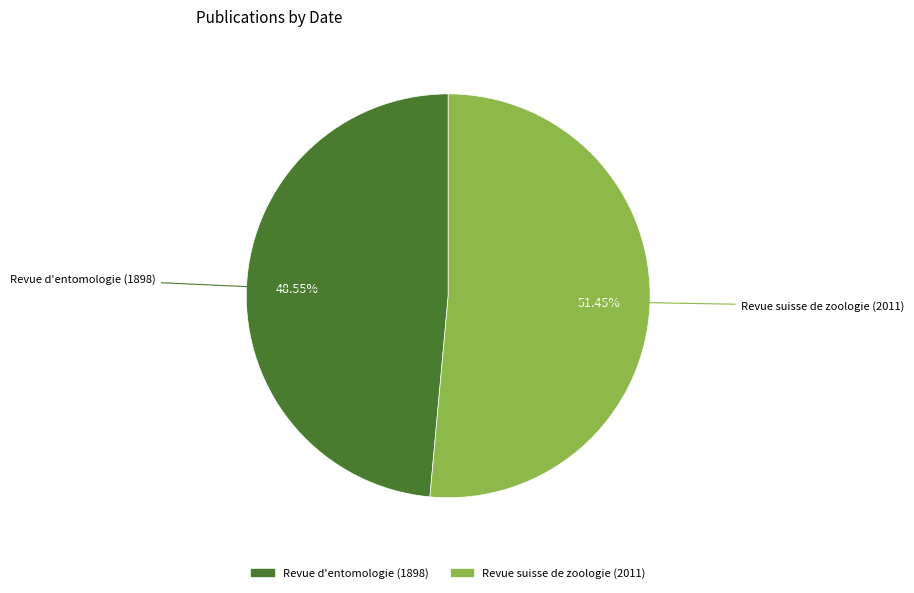

Rank the categories by value from highest to lowest.

Revue suisse de zoologie (2011), Revue d'entomologie (1898)